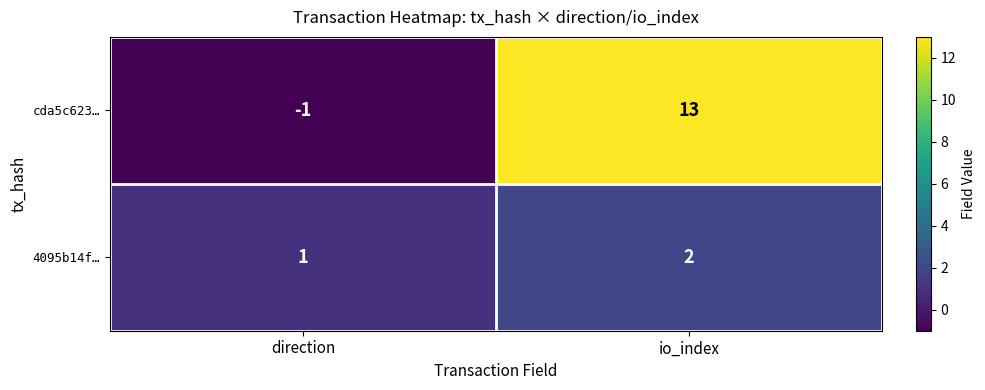

What is the sum of all cda5c623… values?

12